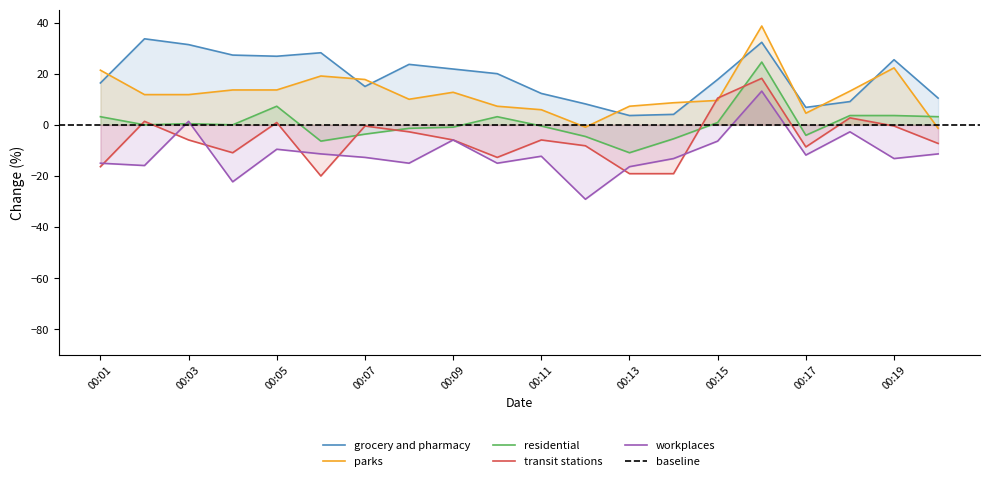

True or false: parks and workplaces cross at least once.

False